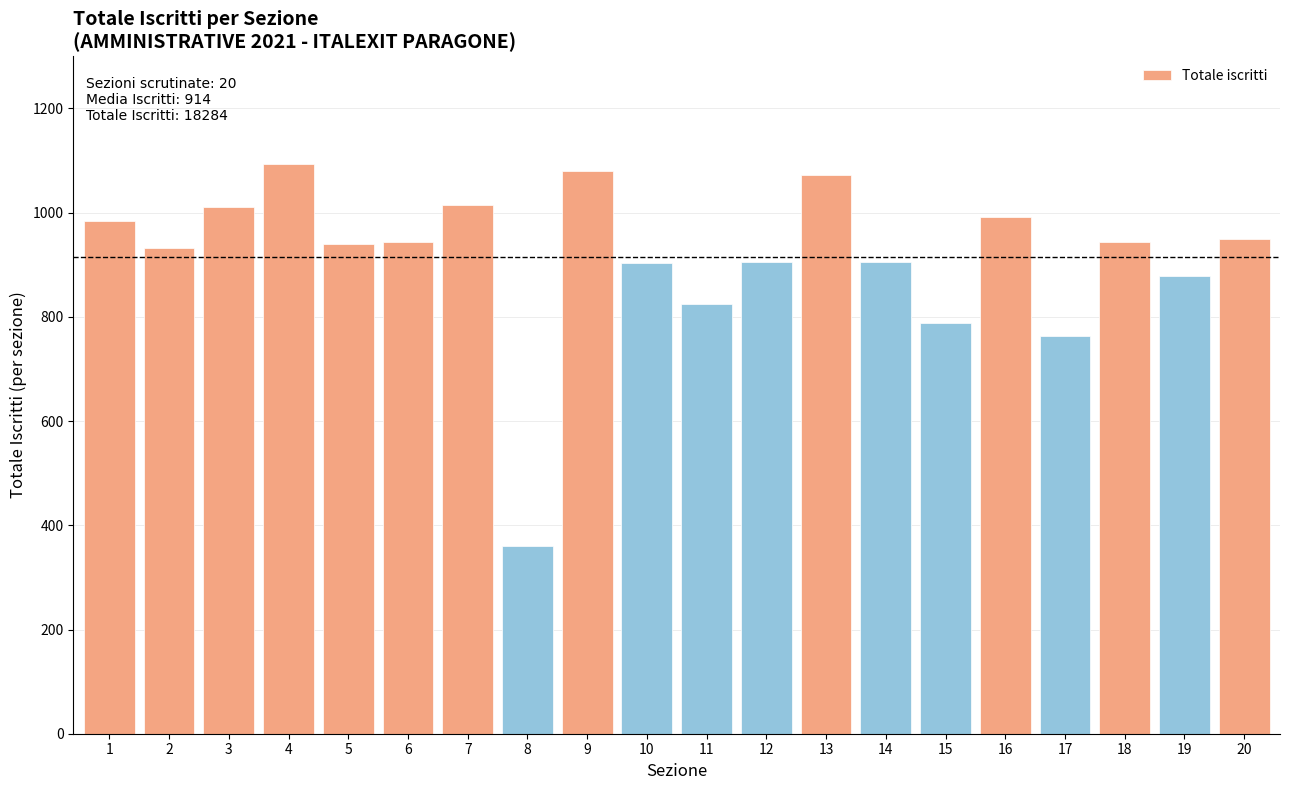

How many bars are there in total?

20